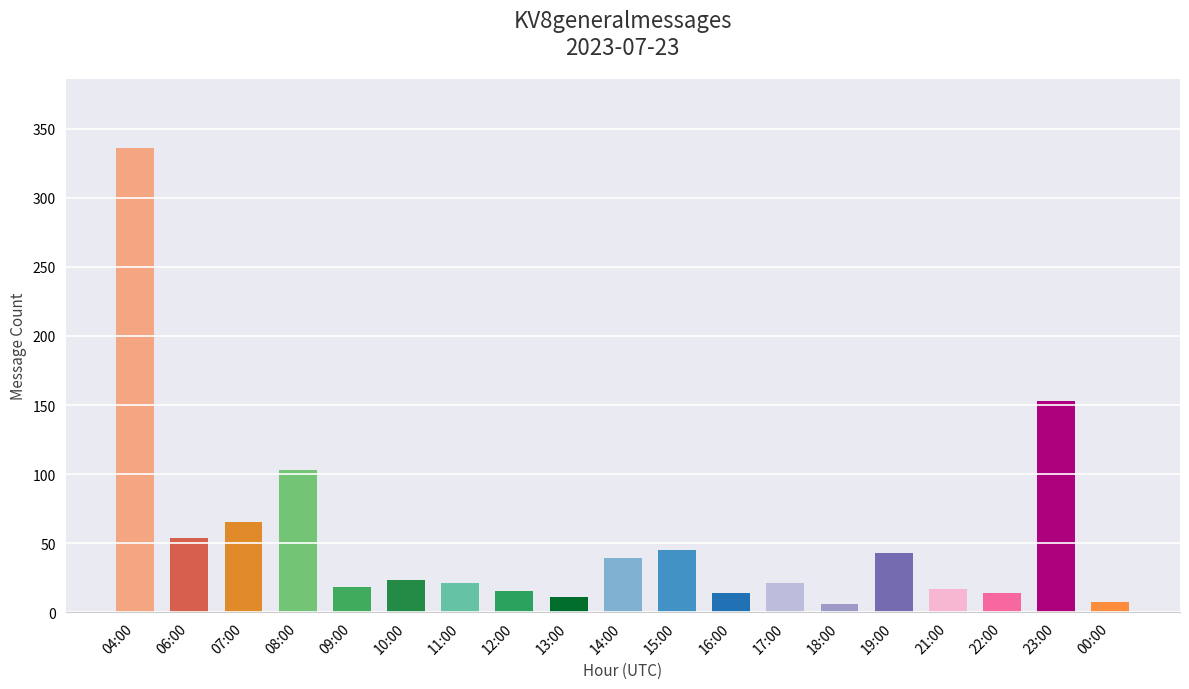

The chart shows a value of 174 at 08:00. True or false?

False